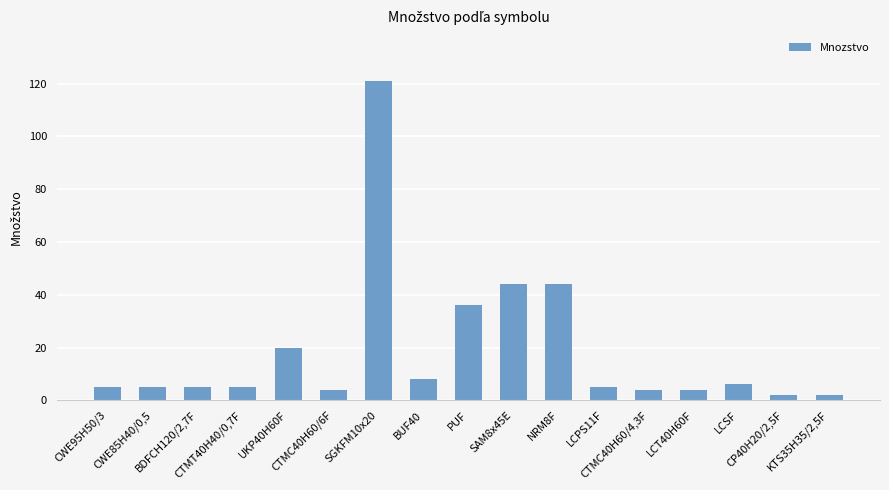

Which label corresponds to the largest value in the chart?

SGKFM10x20